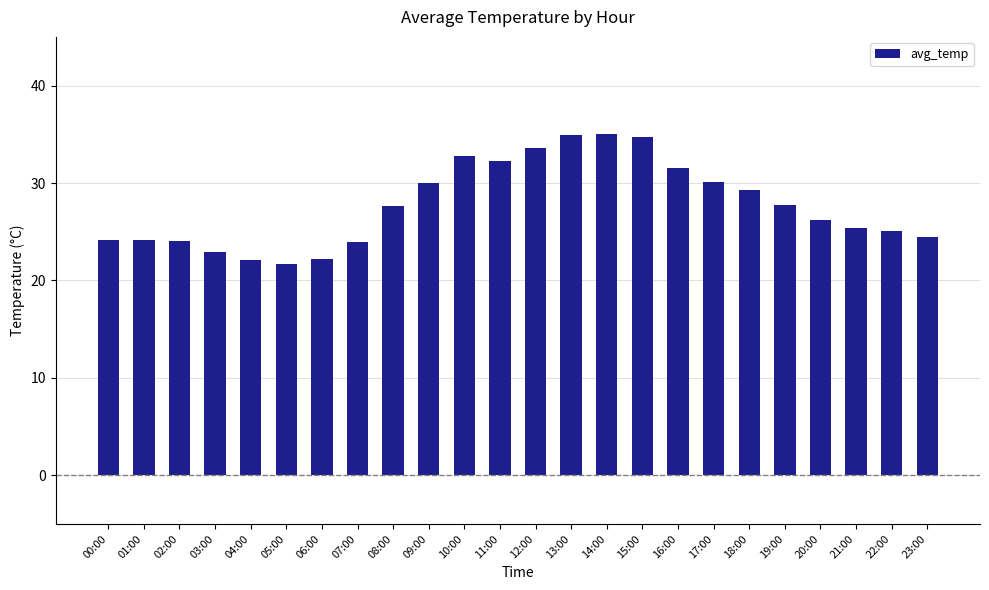

At which label does the data first exceed 27?

08:00